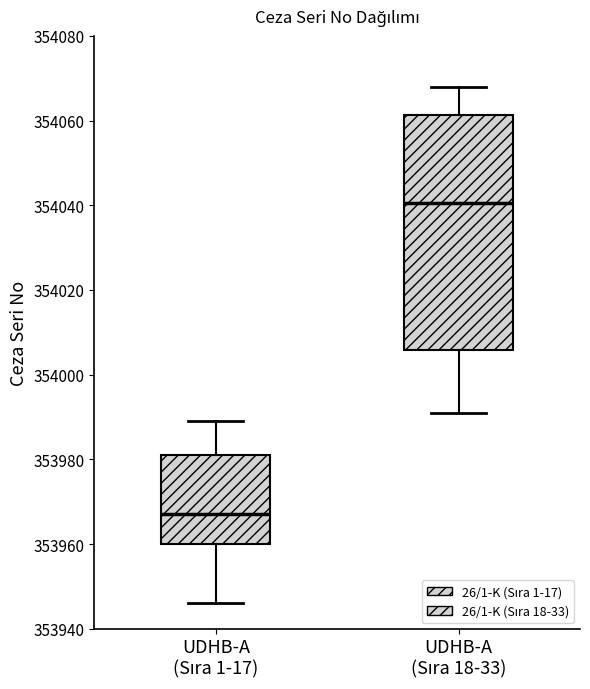

Which box is the tallest, from its lower edge to its upper edge?

UDHB-A (Sıra 18-33)